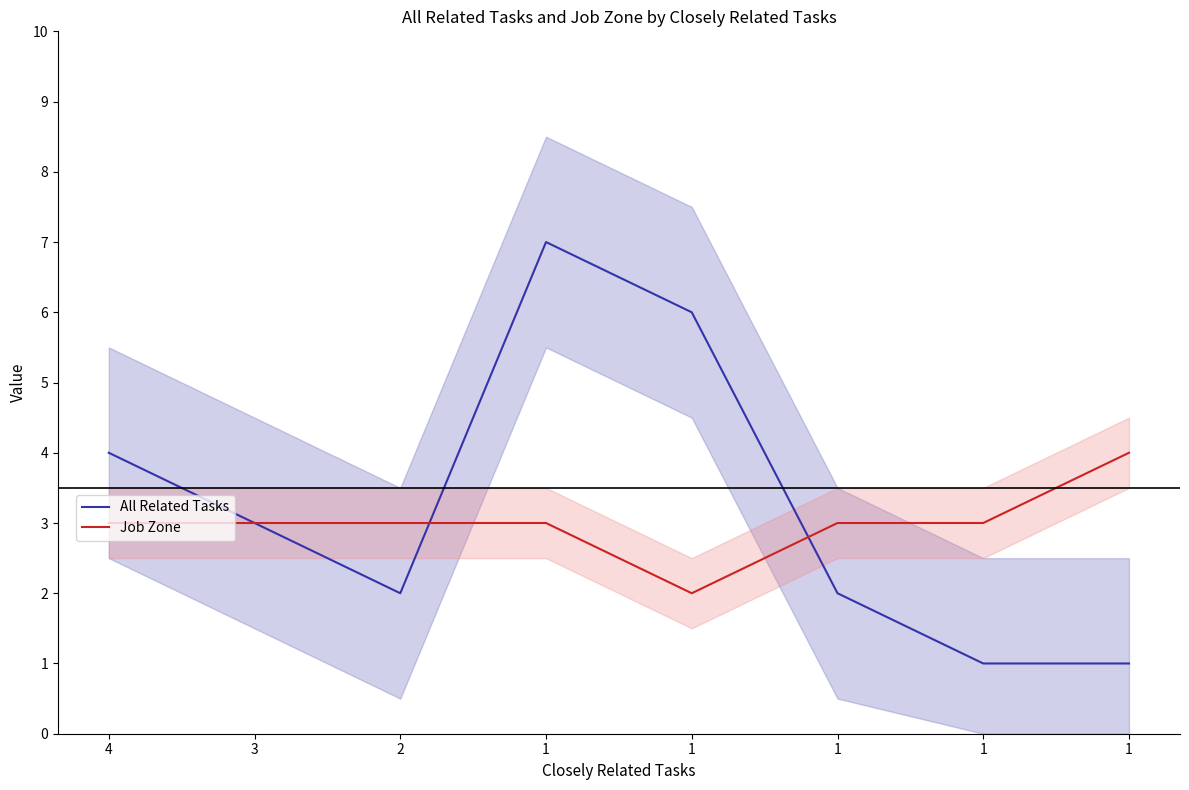

What is the greatest value displayed?

7